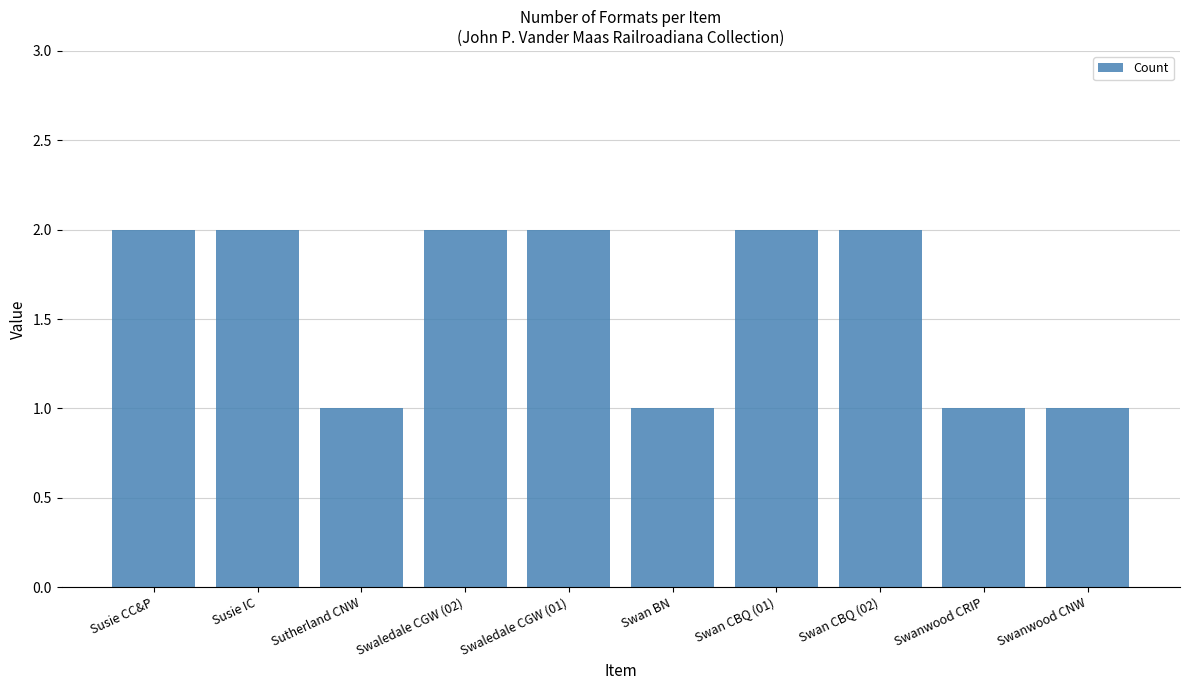

What is the change in value from Swan CBQ (02) to Swanwood CNW?

-1